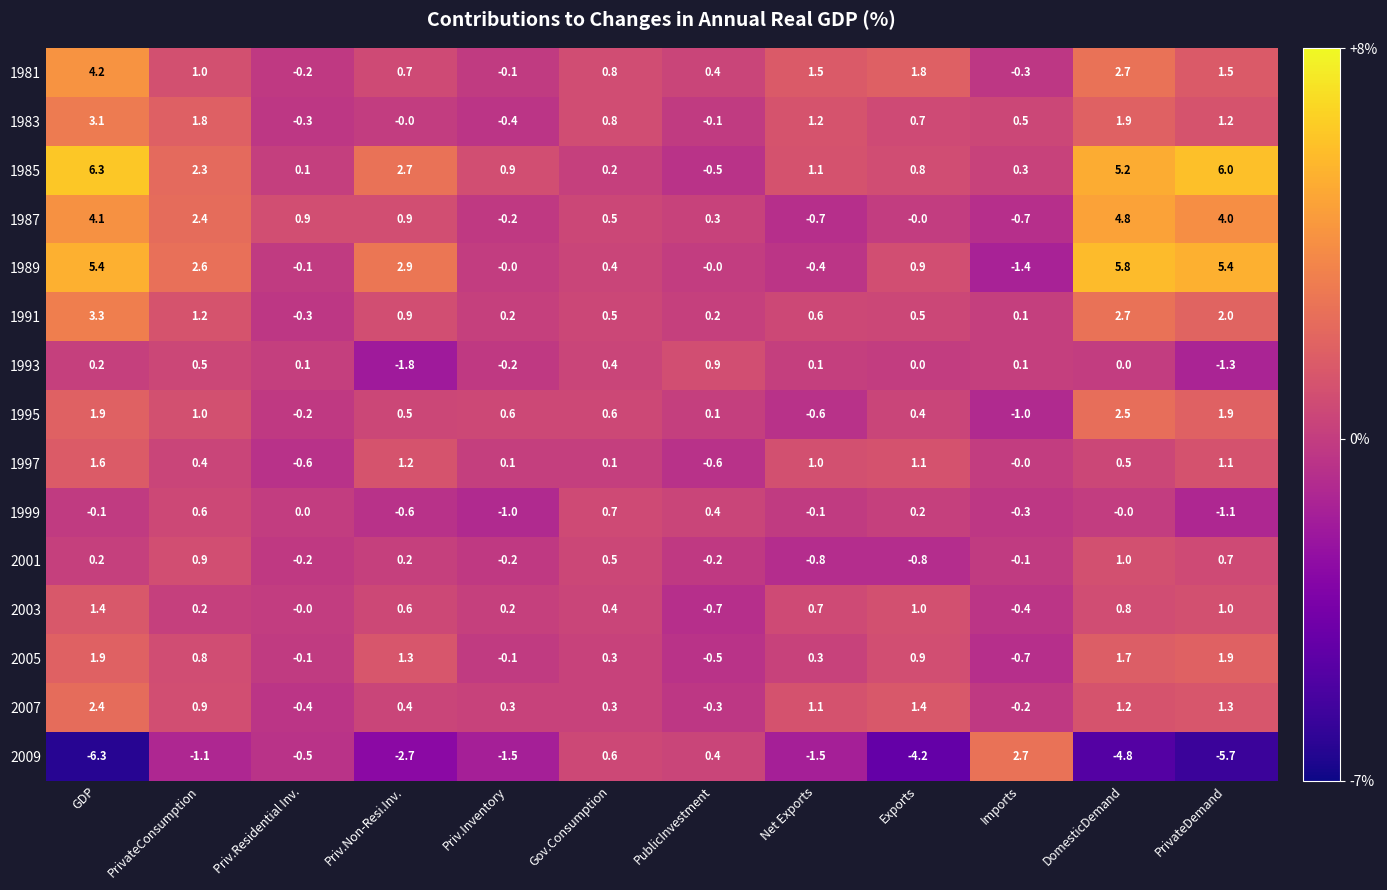

What is the lowest value of the 1993 series?

-1.8